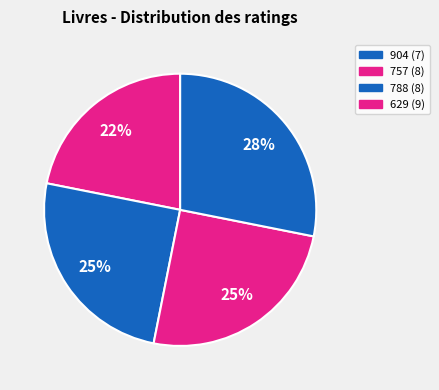

How many segments does this pie chart have?

4